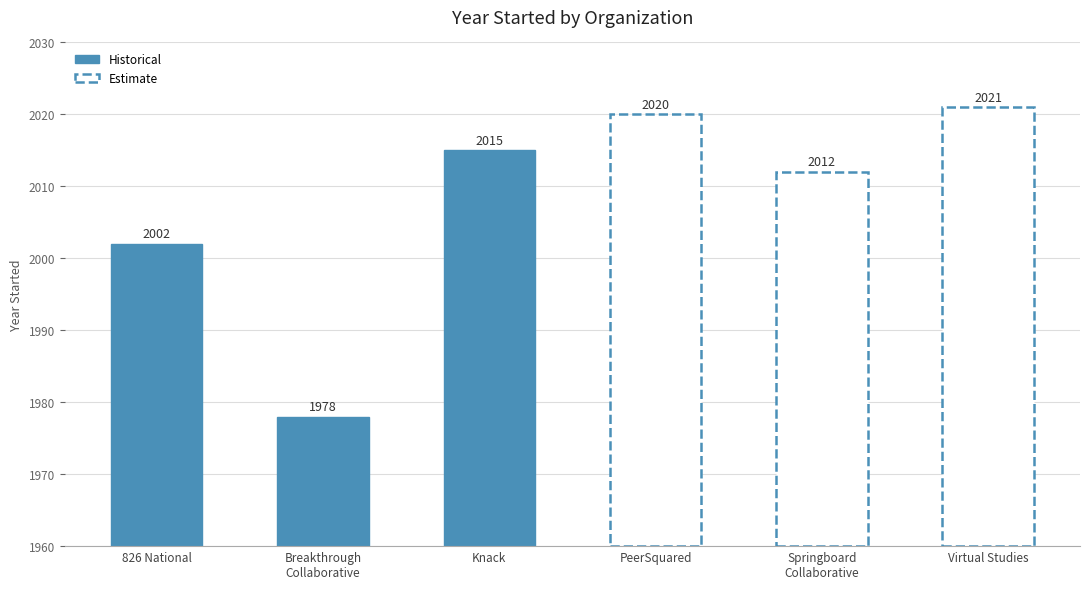

Where does the data first go above 2015?

PeerSquared